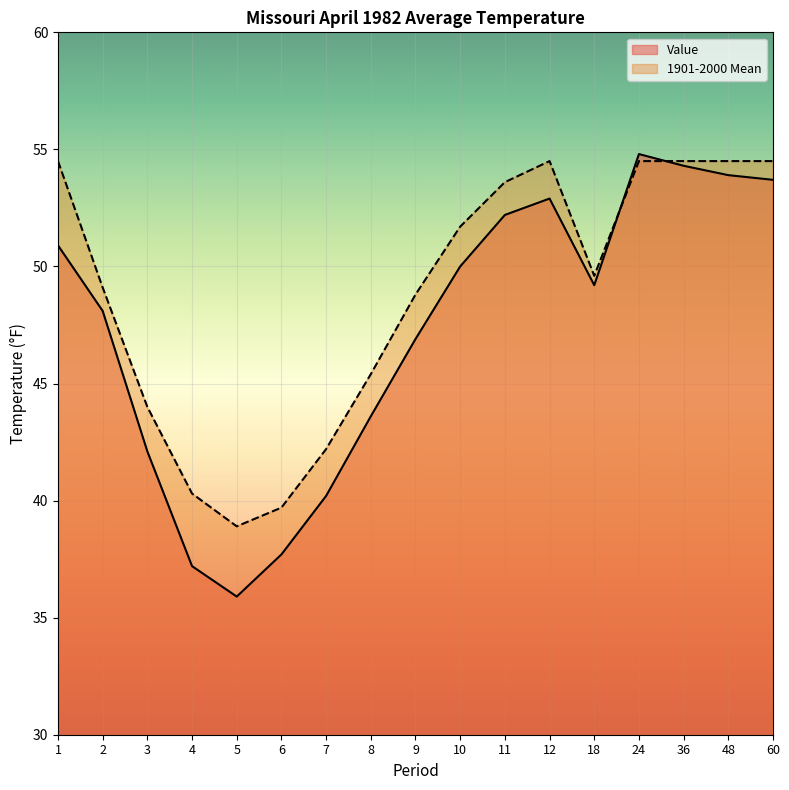

Which series has the widest spread of values?

Value